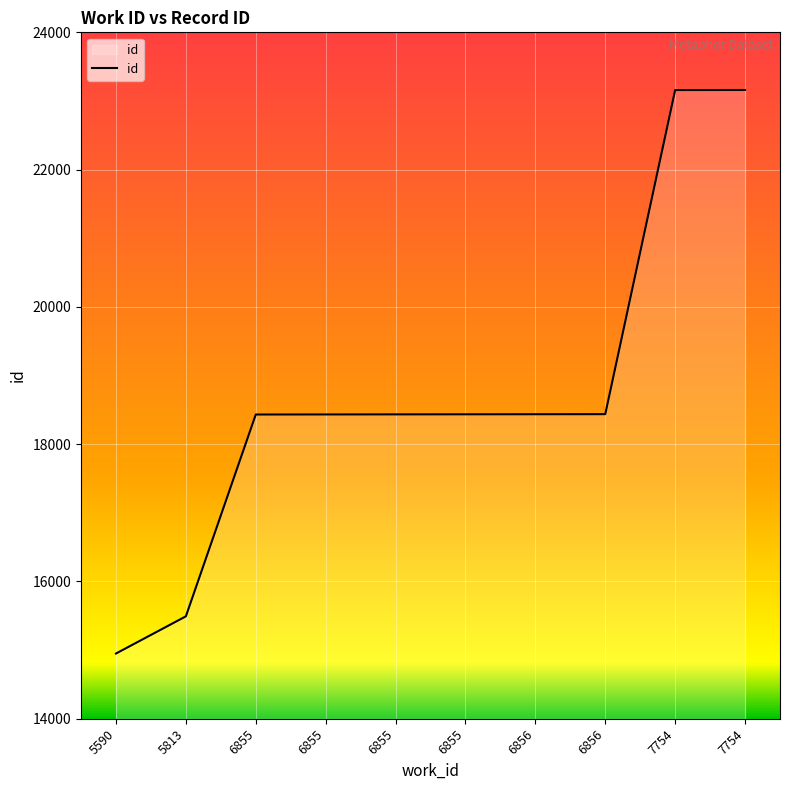

Is it true that the value at 6855 is 18435?

True